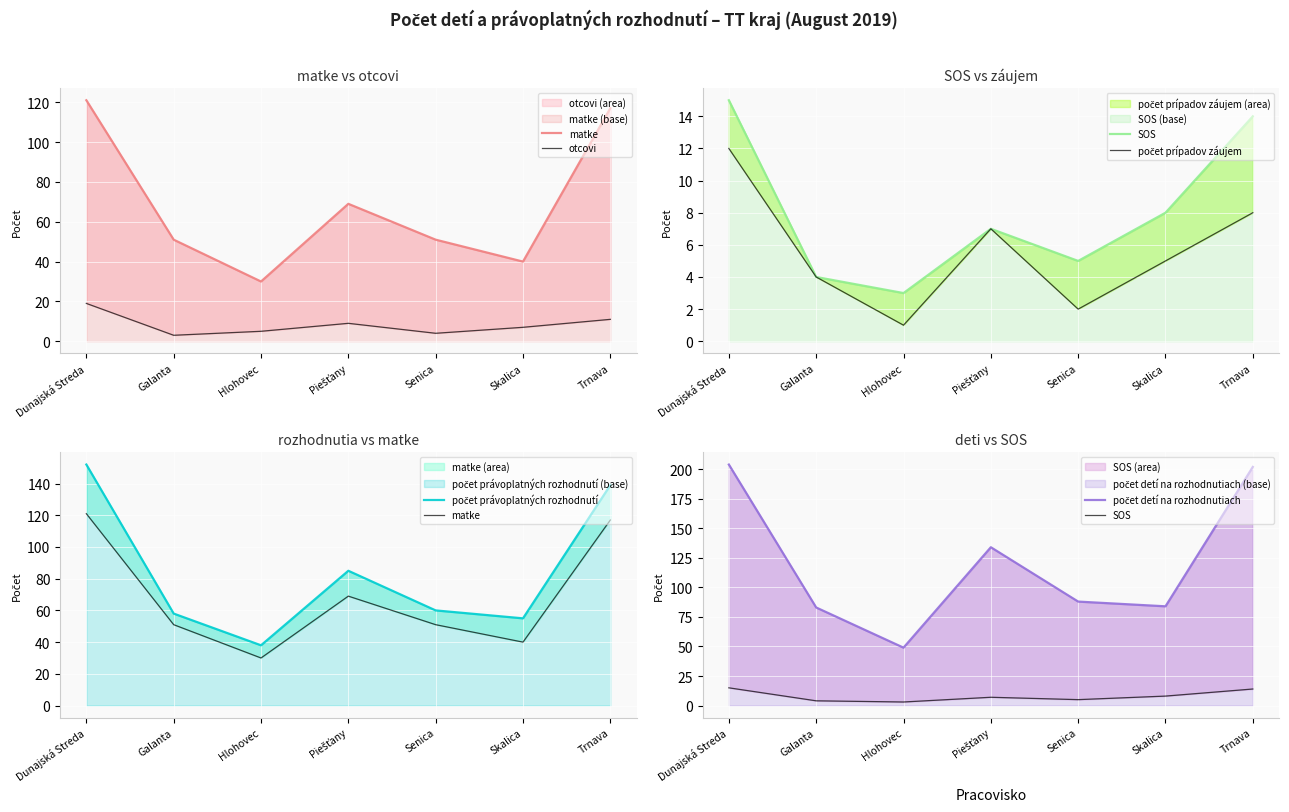

What is the label of the 2nd point from the right?

Skalica